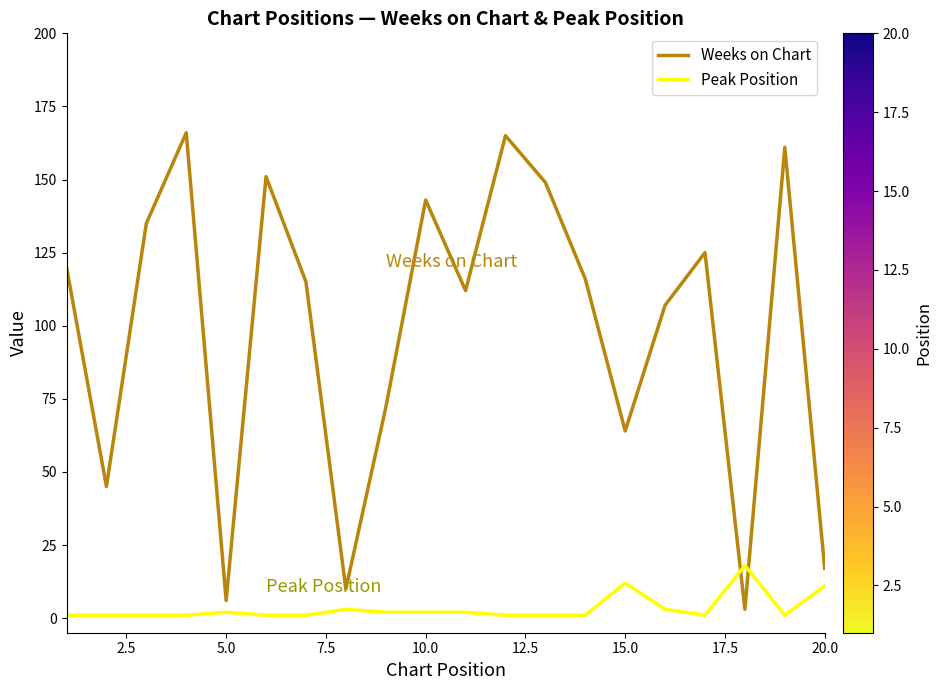

Reading left to right, list all the values displayed in this chart.

Weeks on Chart: 120	45	135	166	6	151	115	10	72	143	112	165	149	116	64	107	125	3	161	17
Peak Position: 1	1	1	1	2	1	1	3	2	2	2	1	1	1	12	3	1	18	1	11